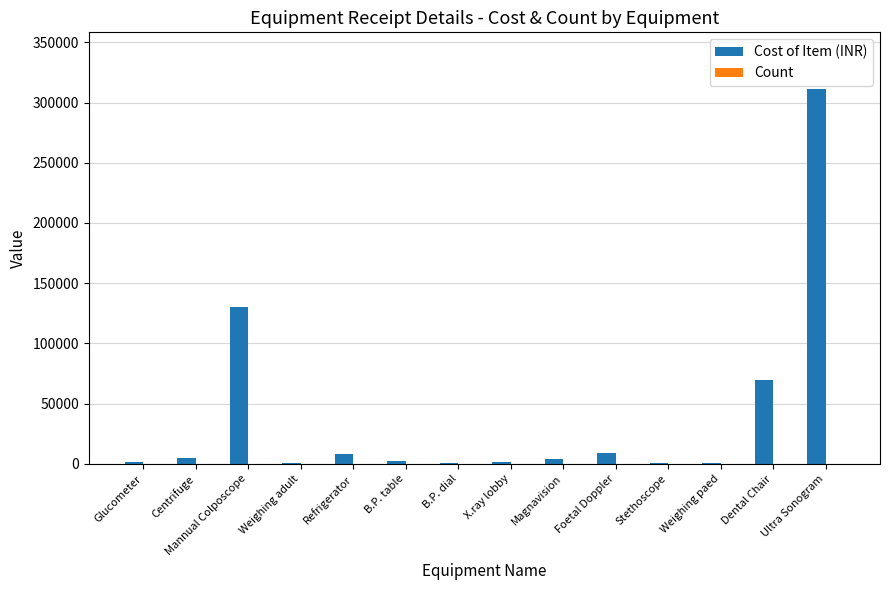

Between Weighing adult and Dental Chair, which series saw the biggest shift?

Cost of Item (INR)